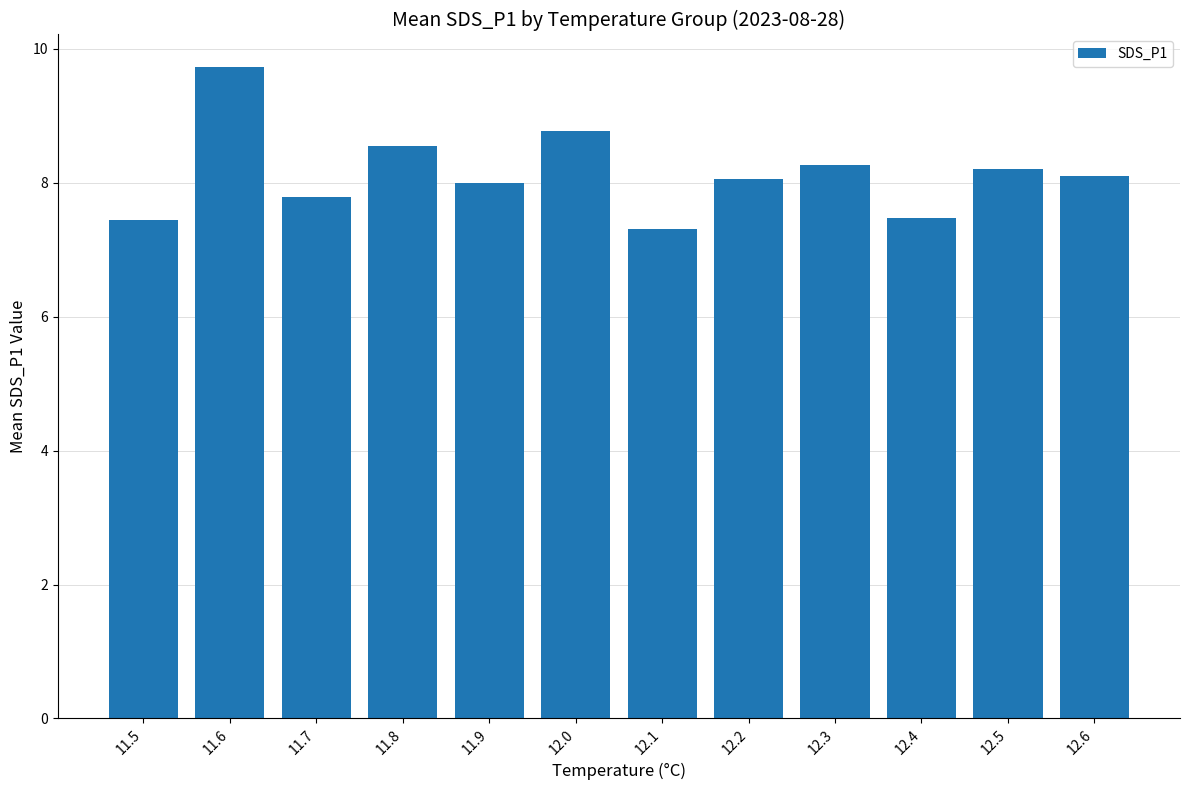

Reading left to right, extract all data points from this chart.

7.5	9.7	7.8	8.6	8.0	8.8	7.3	8.1	8.3	7.5	8.2	8.1